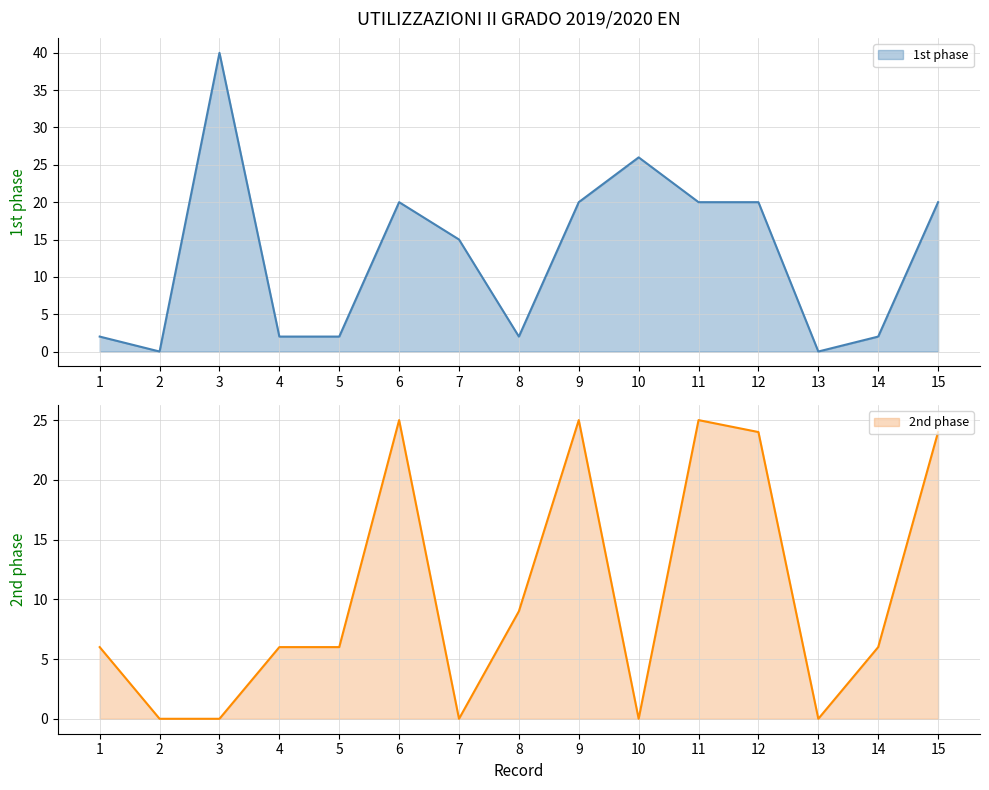

The 2nd phase series shows 41 at 6. True or false?

False